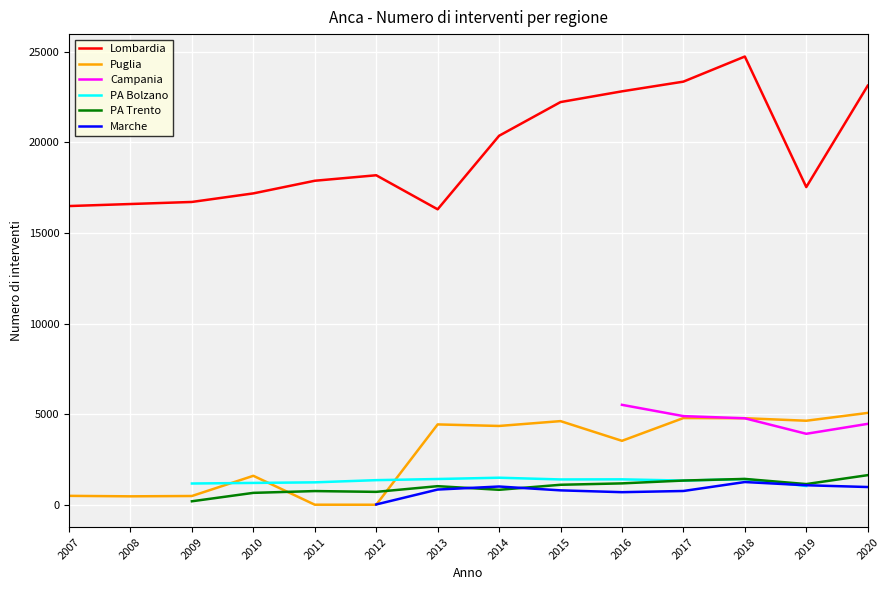

The Lombardia series shows 24730.0 at 2018. True or false?

True